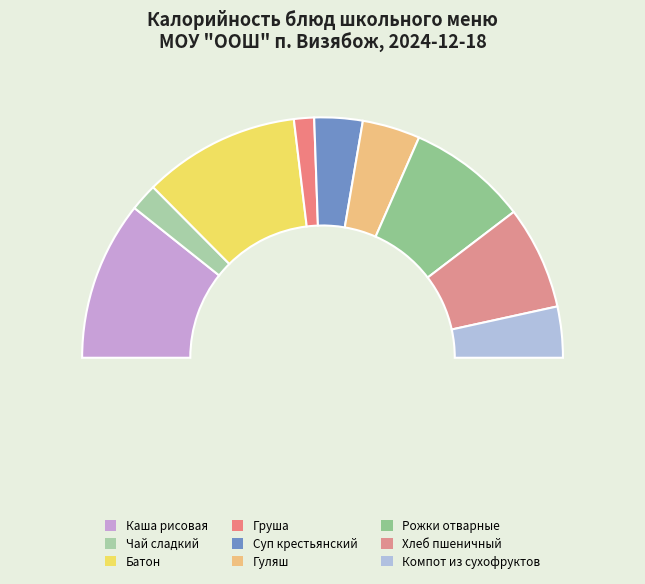

Rank the categories by value from highest to lowest.

Каша рисовая, Батон, Рожки отварные, Хлеб пшеничный, Гуляш, Компот из сухофруктов, Суп крестьянский, Чай сладкий, Груша